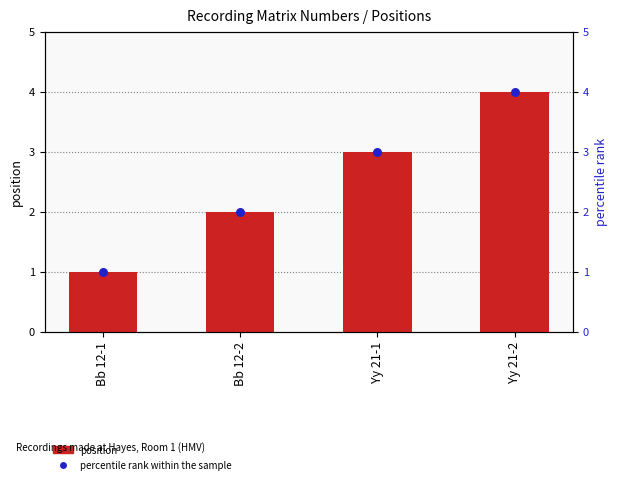

Which series has the largest Y range (max minus min)?

position